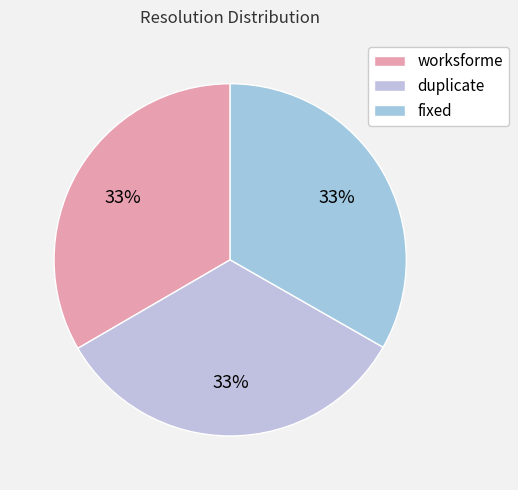

To the nearest percent, what percentage of the pie is worksforme?

33%